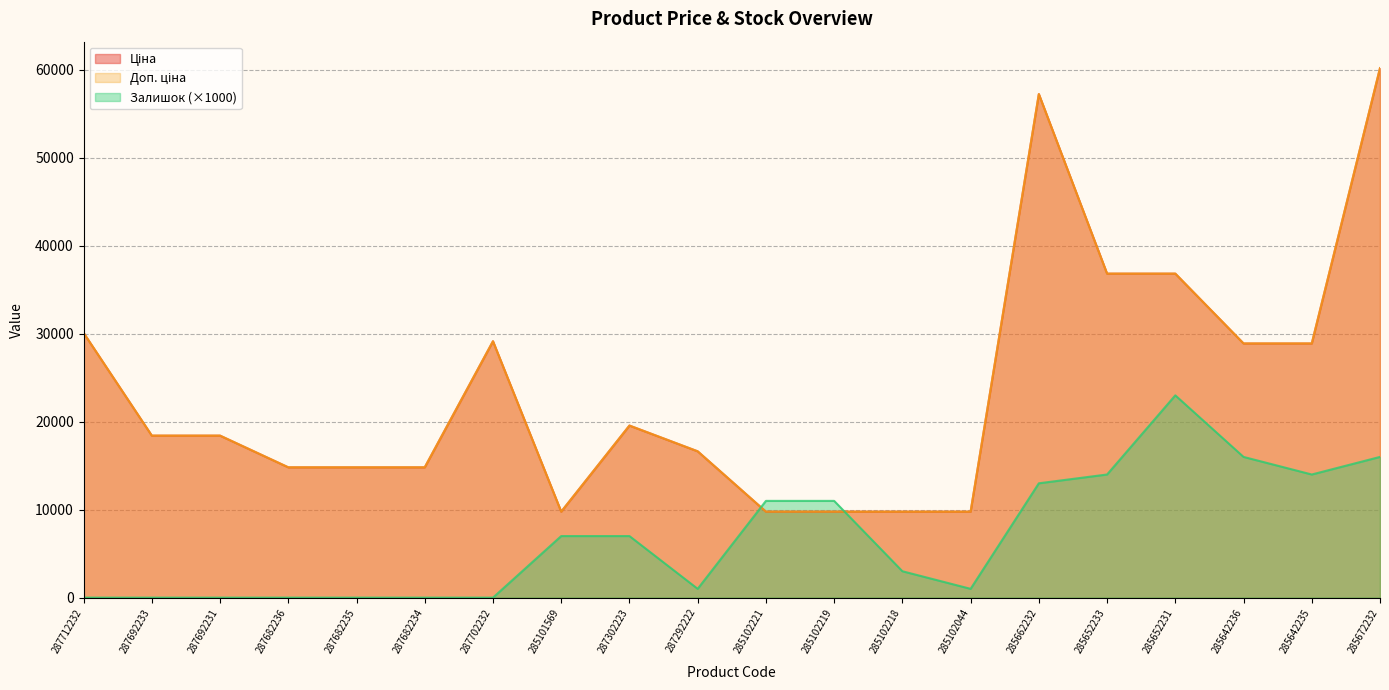

What is the difference between the highest and lowest values at 285672232?

44205.6